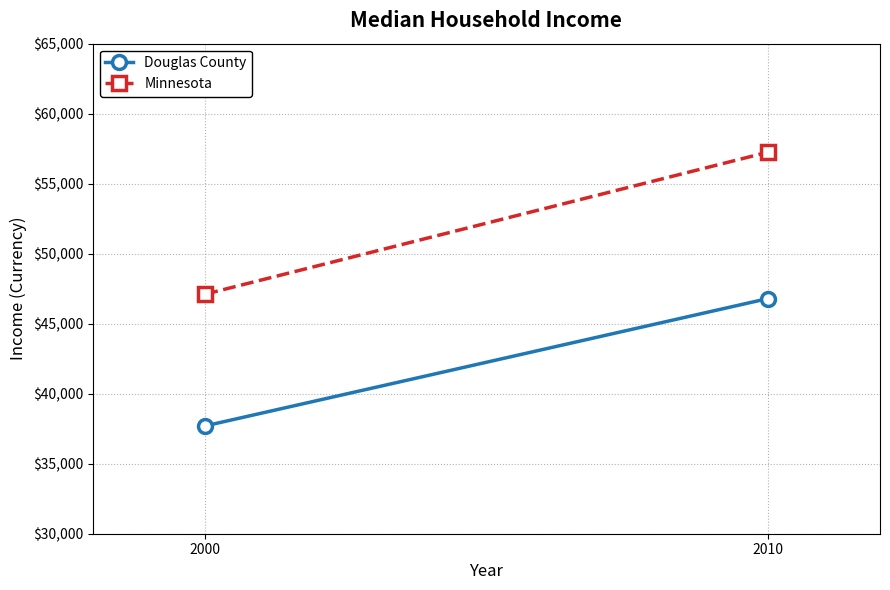

List the series in order of their overall mean, highest first.

Minnesota, Douglas County